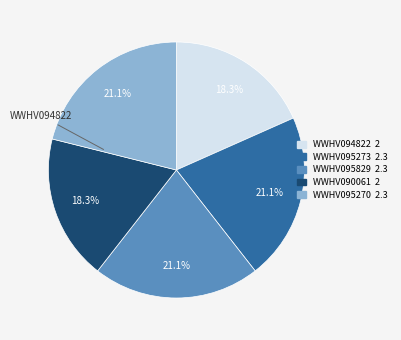

Approximately how many times larger is the value at WWHV095273 compared to WWHV095270?

1.0